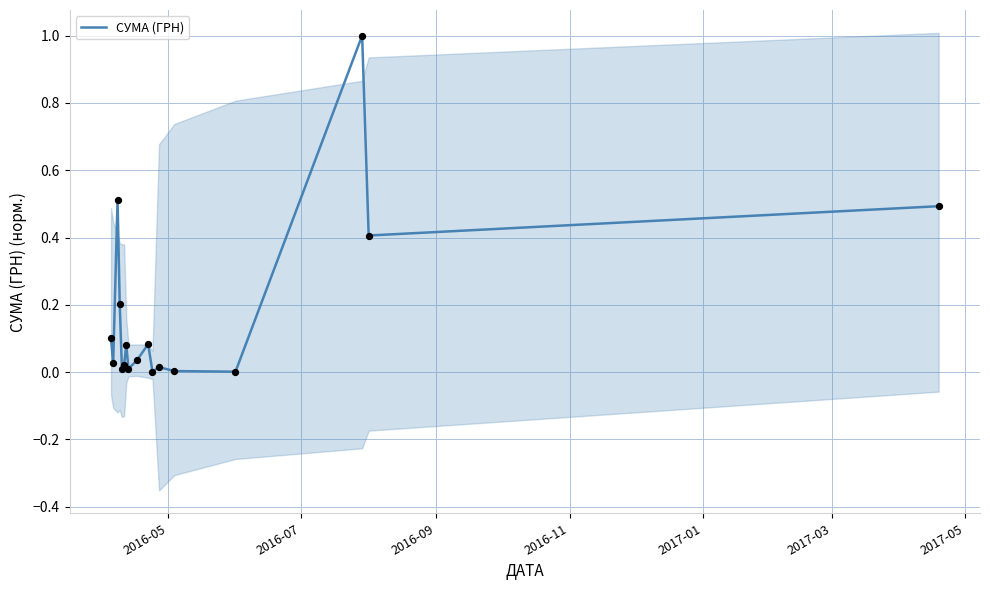

What is the highest value of the СУМА (ГРН) series?

1.0